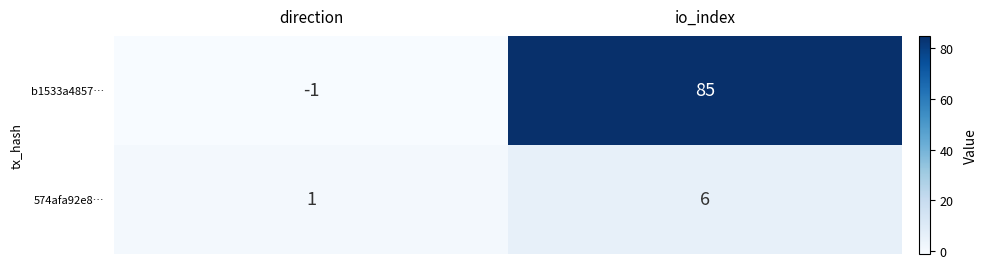

Between direction and io_index, which series saw the biggest shift?

b1533a4857…